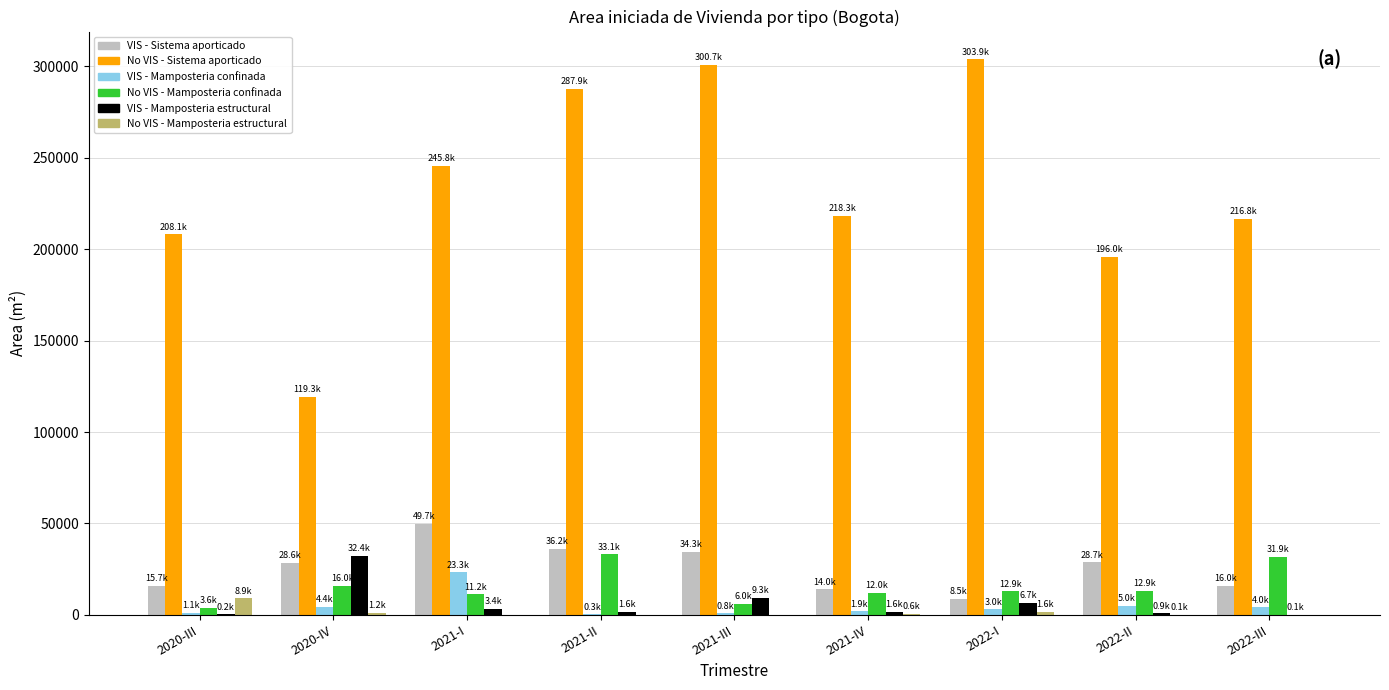

Count the number of data series in this chart.

6